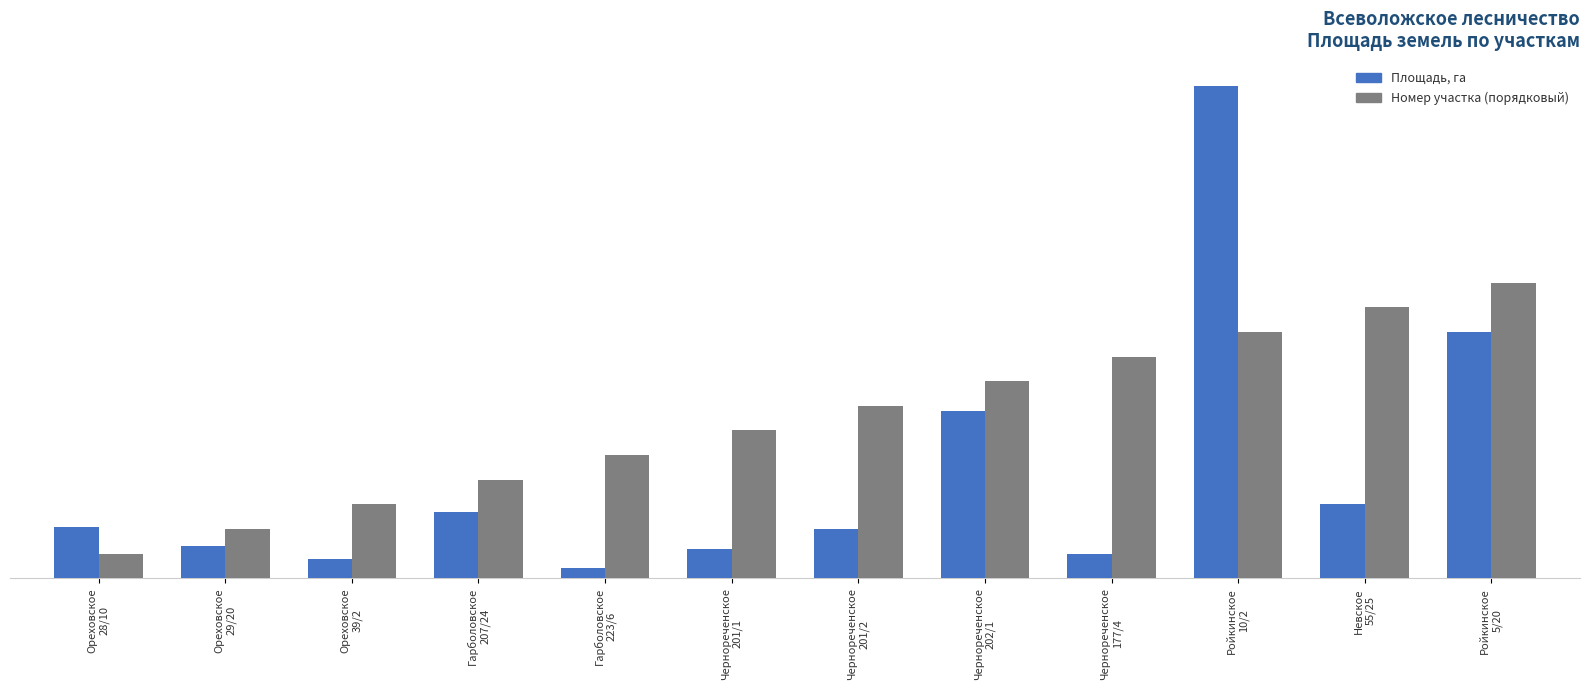

Rank the series by their average value, from highest to lowest.

Номер участка (порядковый), Площадь, га